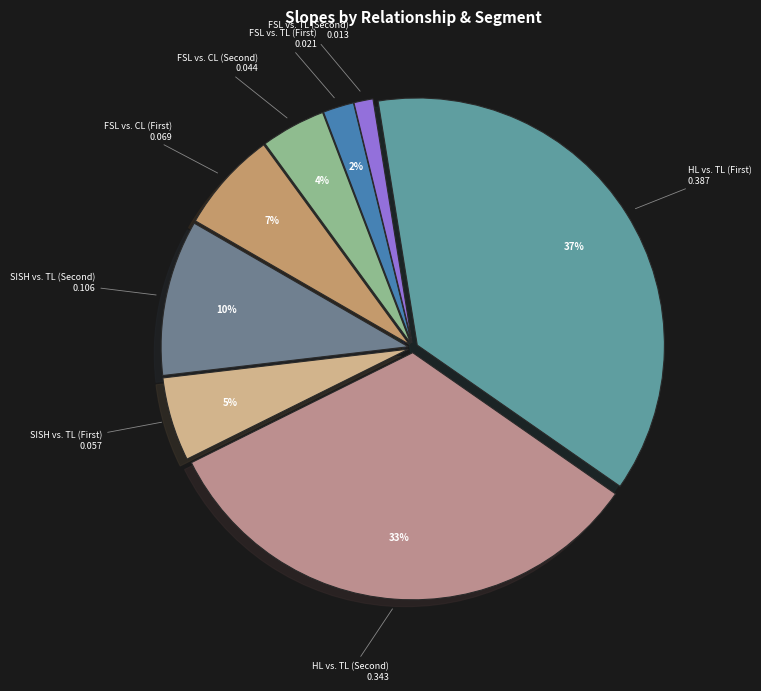

Rank the categories by value from highest to lowest.

HL vs. TL (First), HL vs. TL (Second), SISH vs. TL (Second), FSL vs. CL (First), SISH vs. TL (First), FSL vs. CL (Second), FSL vs. TL (First), FSL vs. TL (Second)